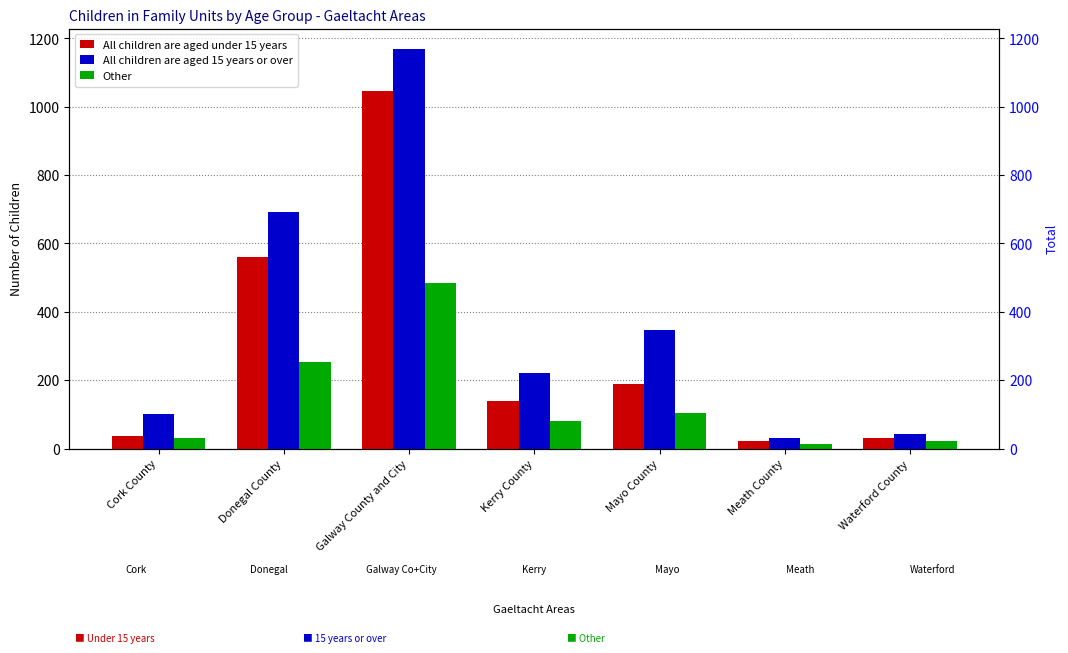

Between Galway County and City and Donegal County, which is larger?

Galway County and City